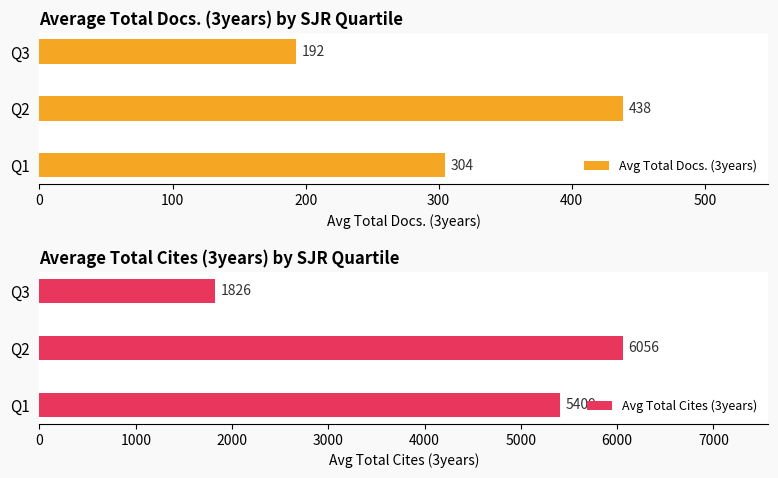

Does the chart contain stacked bars?

No